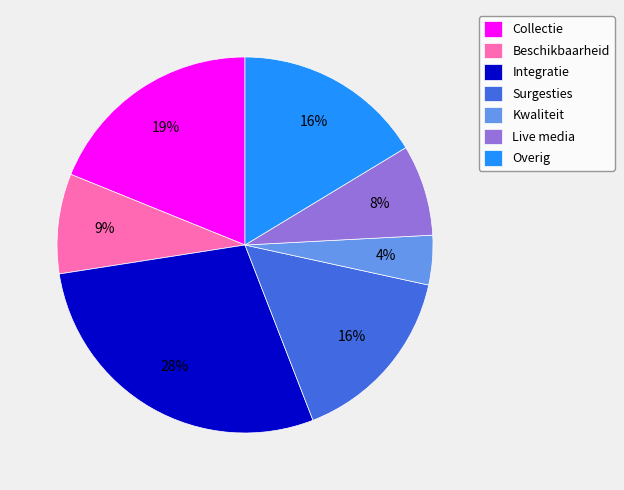

What is the largest slice in the pie chart?

Integratie